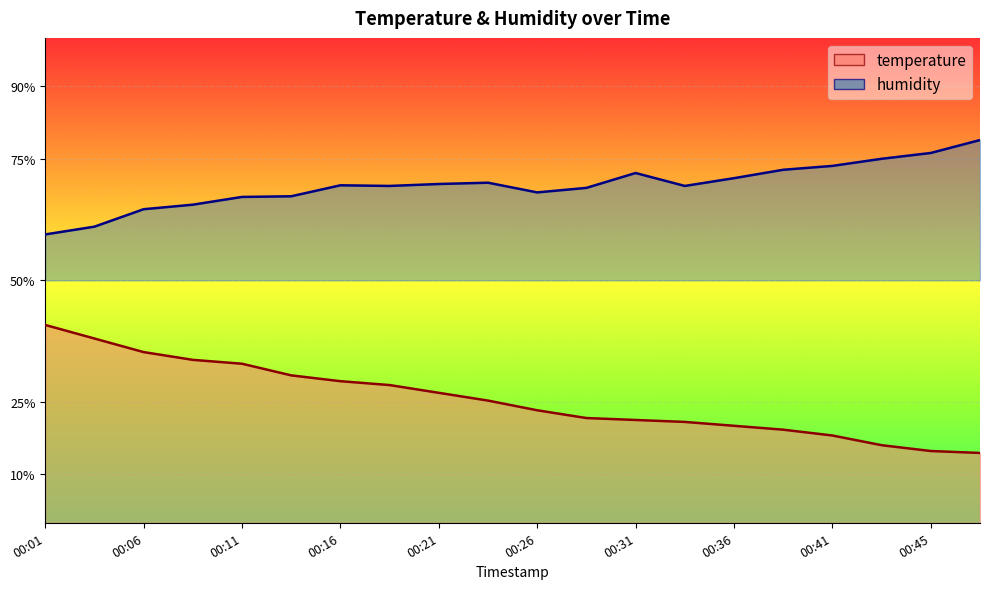

True or false: temperature has a value of 24.1 at 00:01.

False